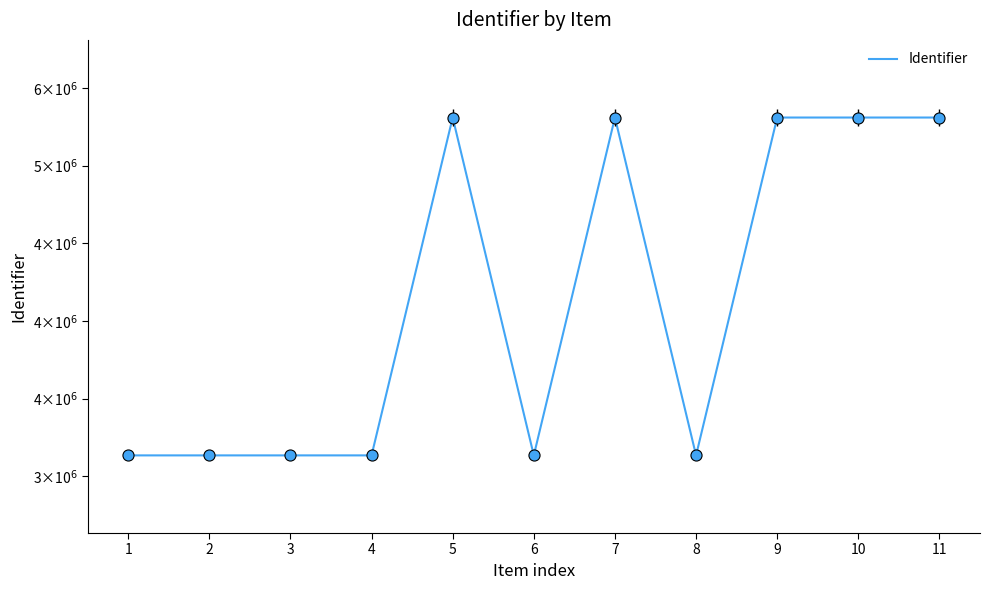

True or false: the data has more than 0 interior local peaks.

True